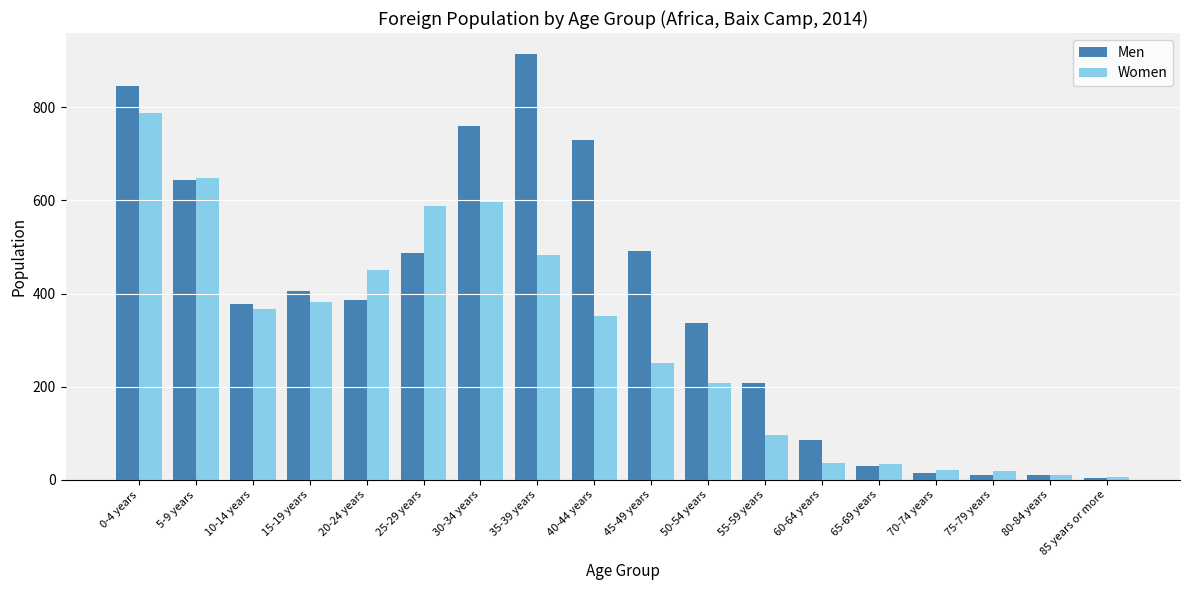

The value of Men at 15-19 years is 405. True or false?

True